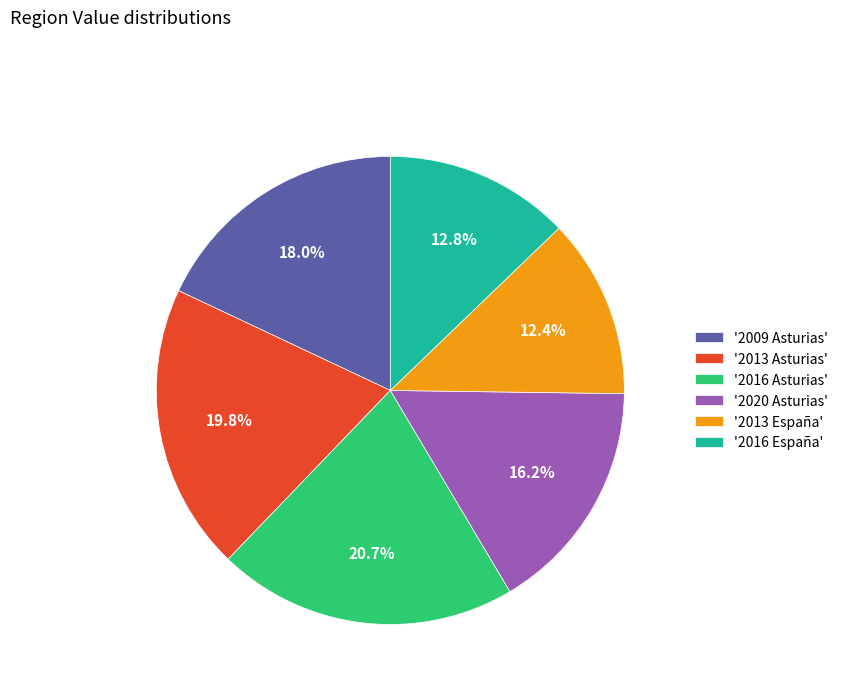

Between '2013 España' and '2009 Asturias', which is larger?

'2009 Asturias'